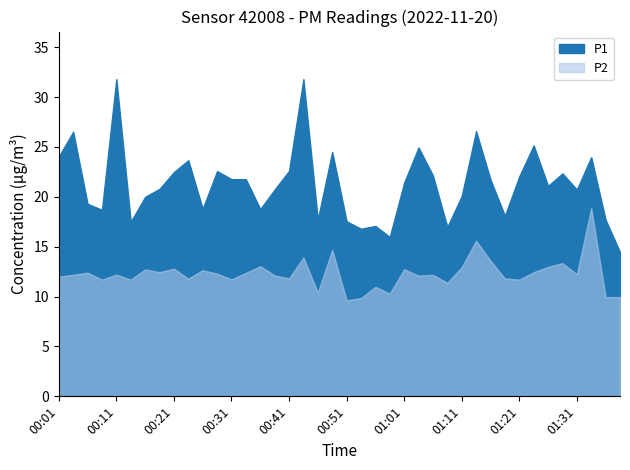

What are all the series names shown in the legend?

P1, P2